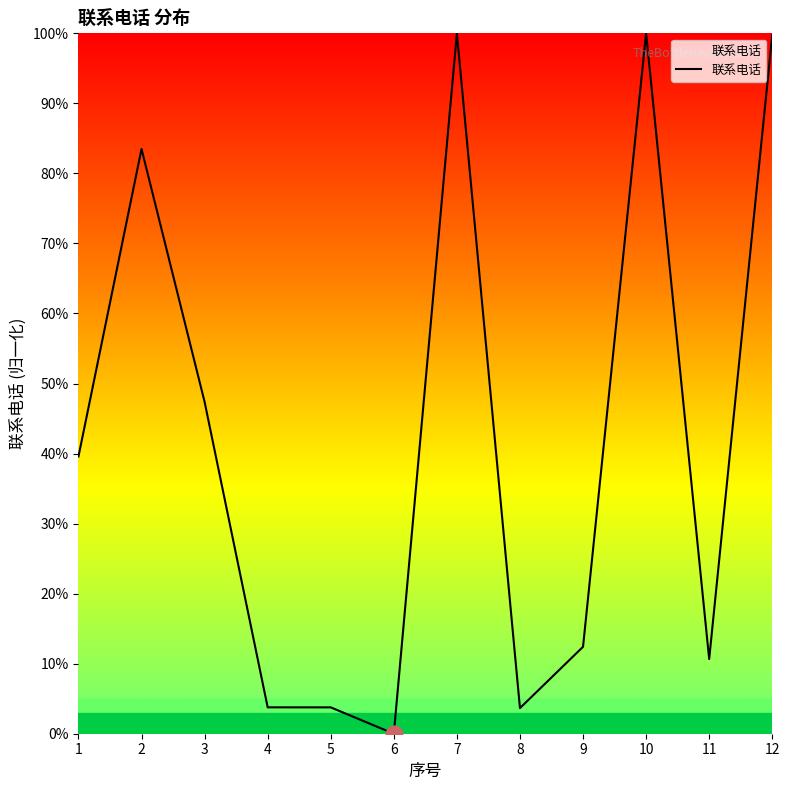

What is the ratio of the value at 10 to the value at 11?

9.4